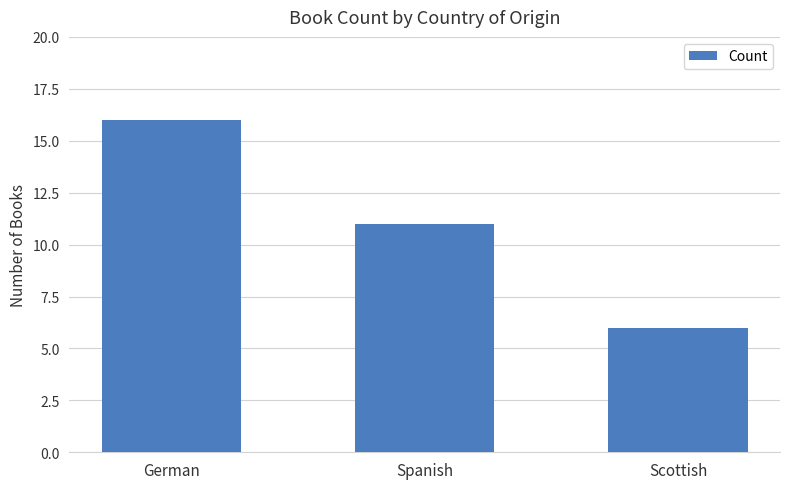

Which has a higher value, German or Scottish?

German